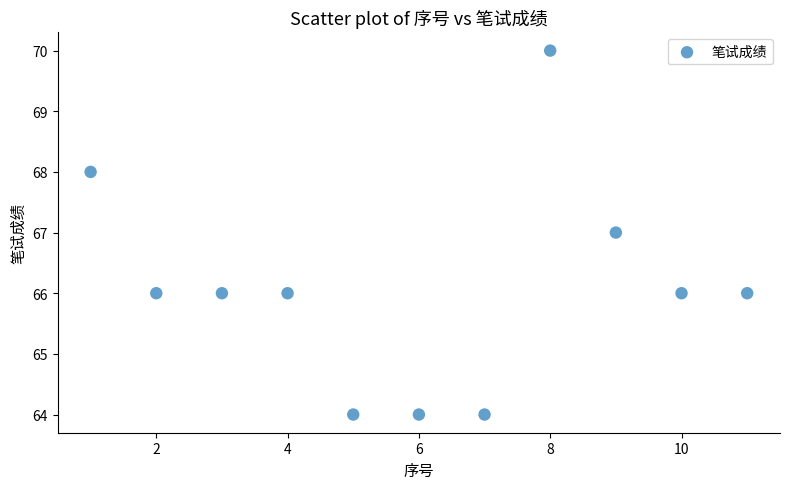

What is the average X value?

6